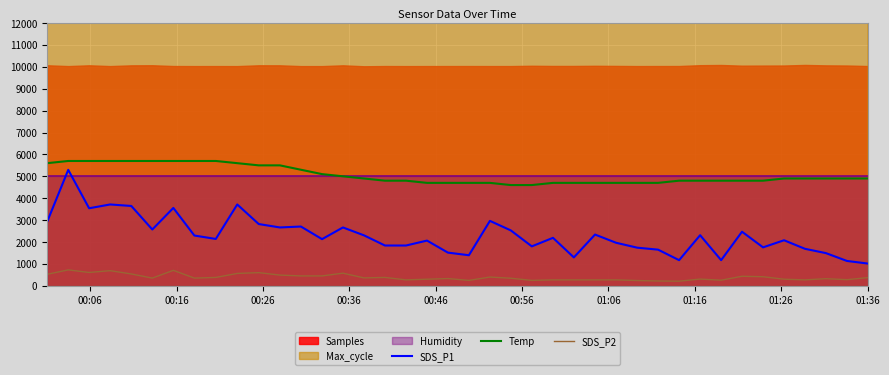

What is the maximum value for SDS_P1?

5295.0